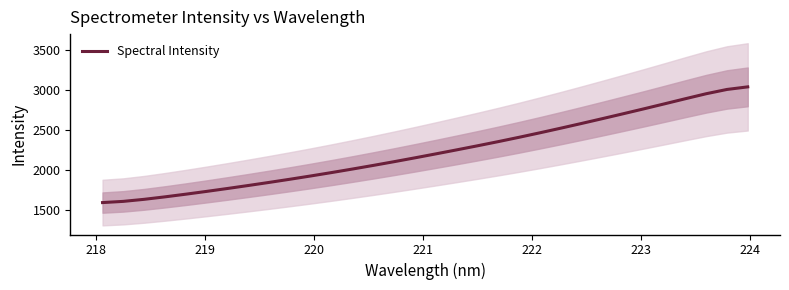

What is the lowest value of the Spectral Intensity series?

1586.9